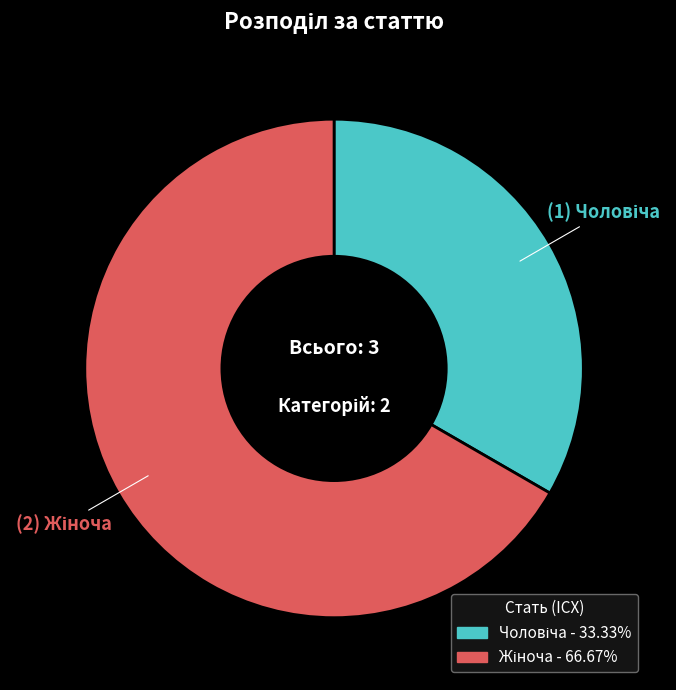

Count the number of slices in the pie.

2